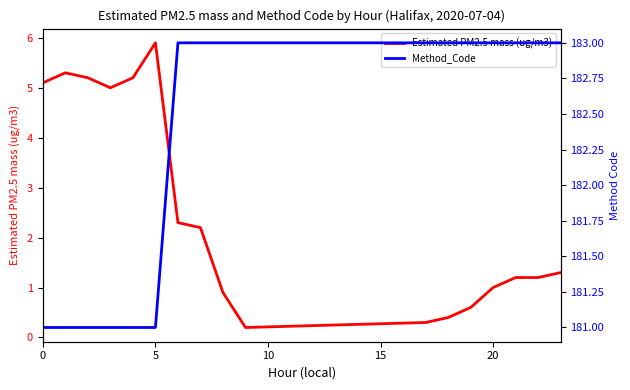

What is the highest value of the Estimated PM2.5 mass (ug/m3) series?

5.9